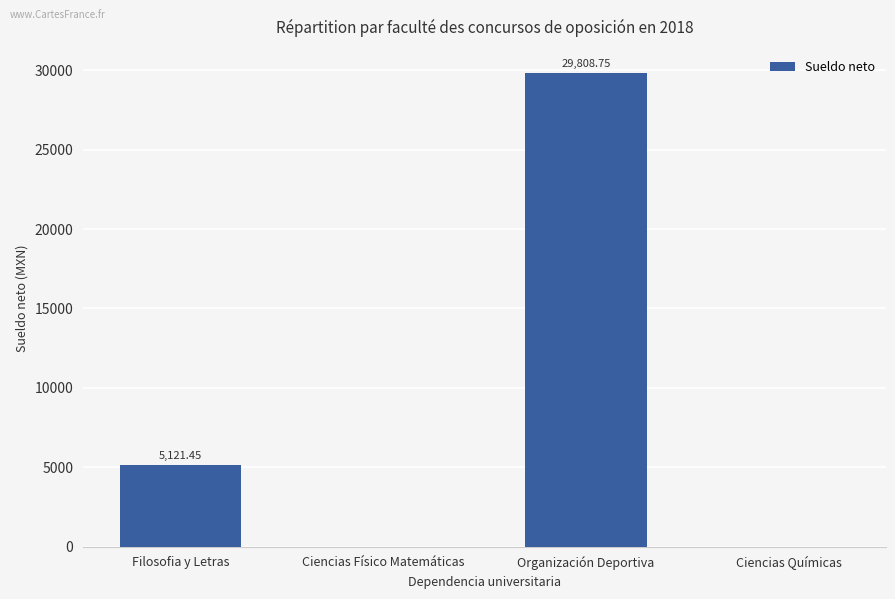

At which category does the chart reach its peak across all series?

Organización Deportiva